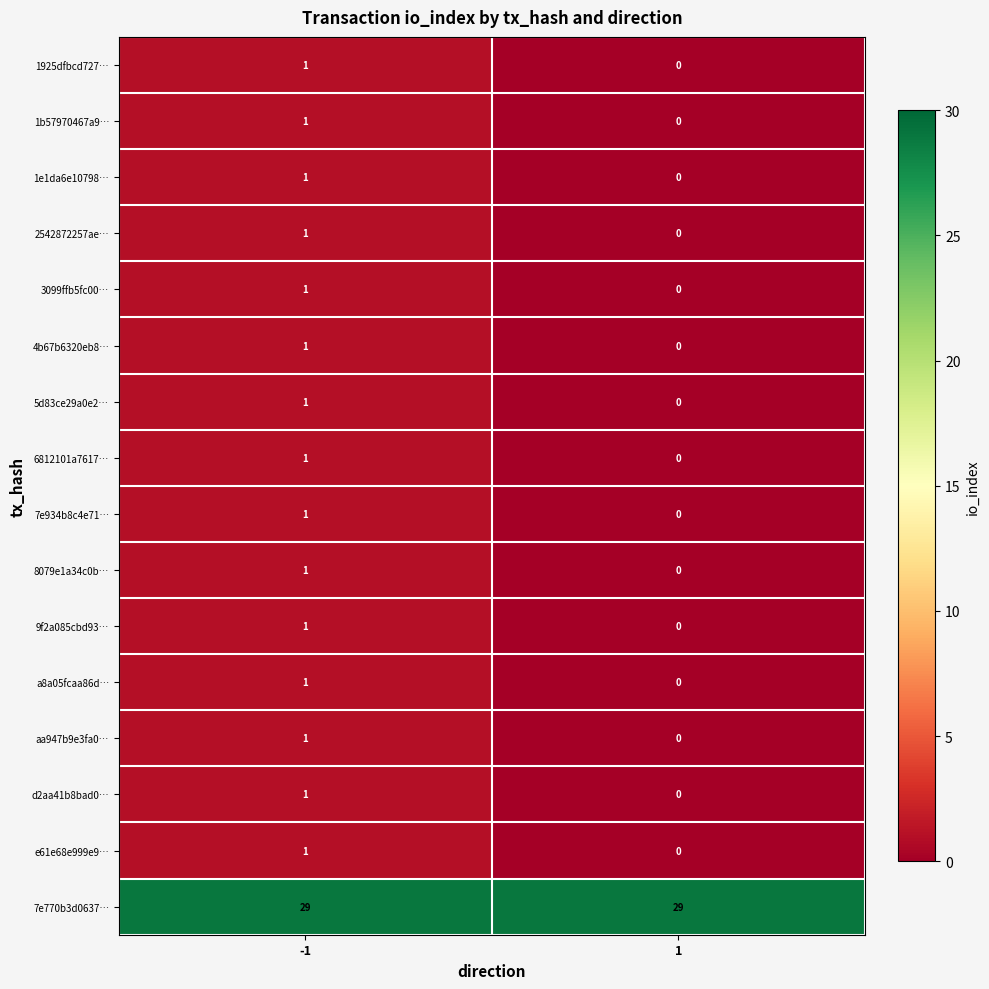

Rank the categories by 1e1da6e10798… value from highest to lowest.

-1, 1